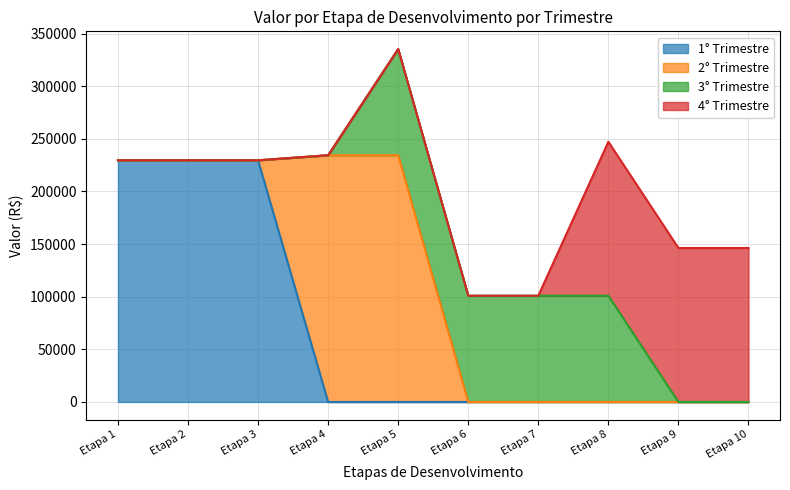

The value of 1° Trimestre at Etapa 10 is 101921.2. True or false?

False